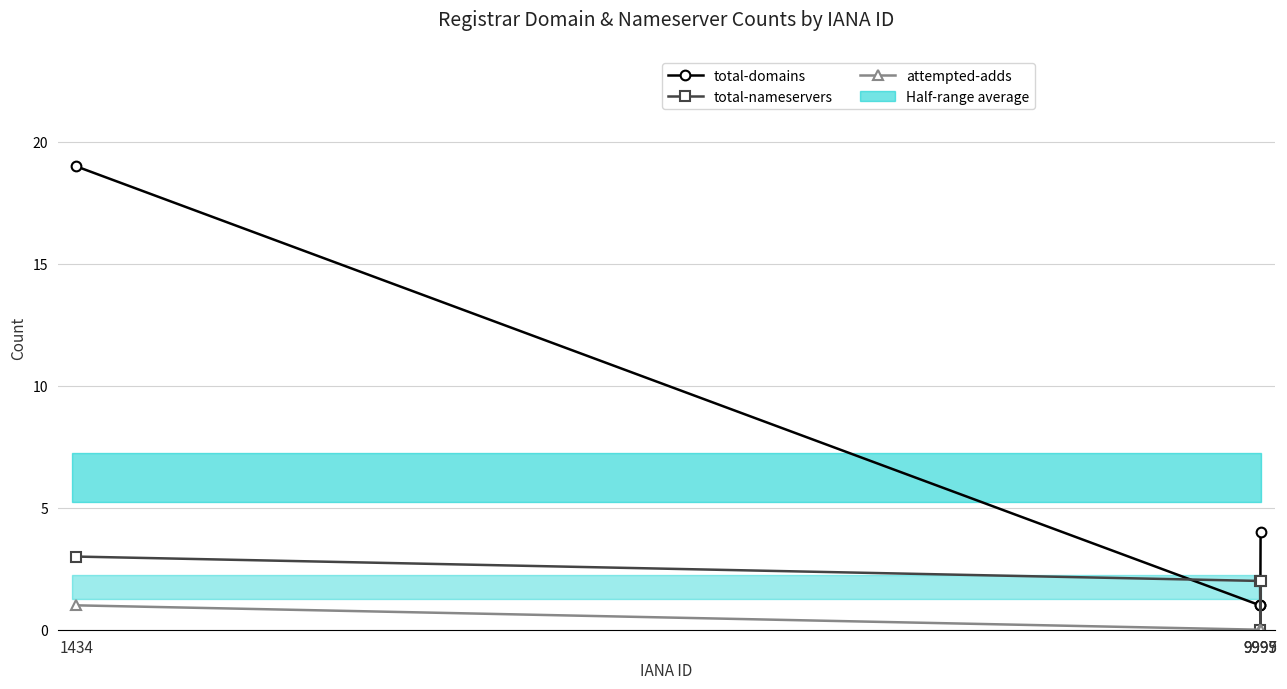

At which label does total-nameservers first exceed 2?

1434